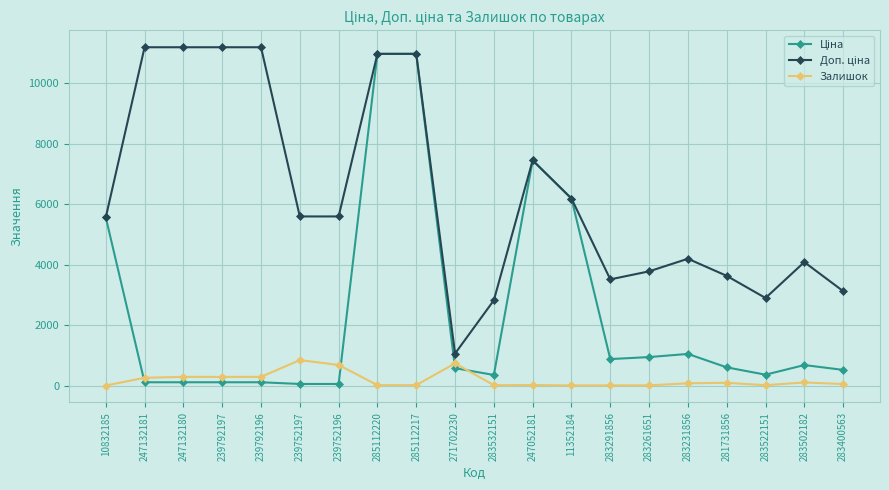

At how many categories does at least one series exceed 10472?

6